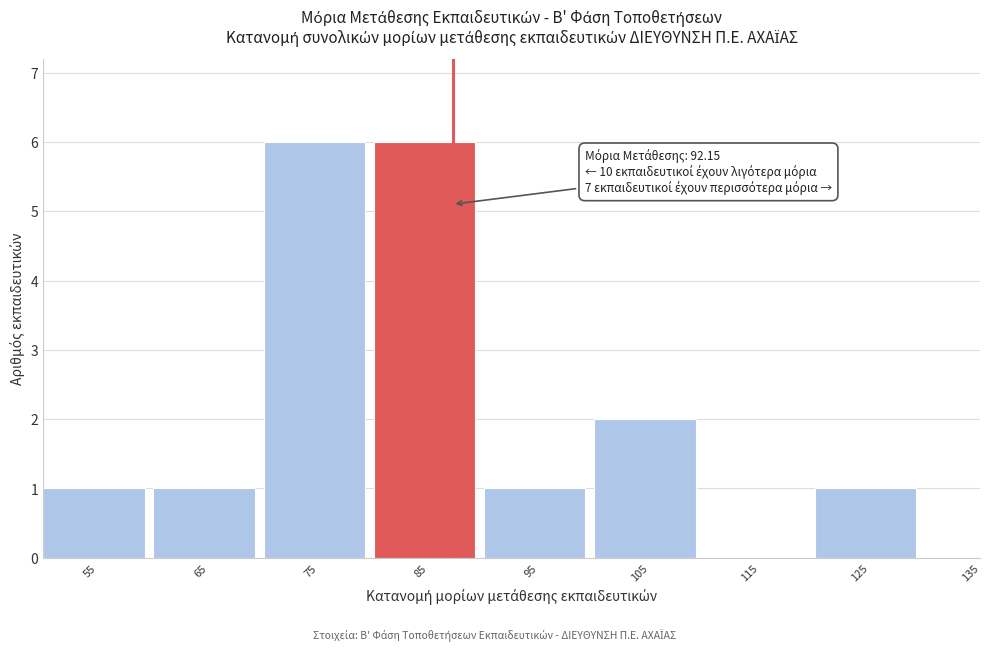

Reading left to right, list all the values displayed in this chart.

55=1	65=1	75=6	85=6	95=1	105=2	115=0	125=1	135=0